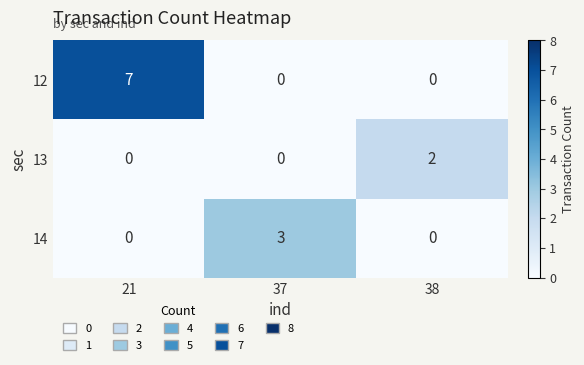

How many series are shown in this chart?

3